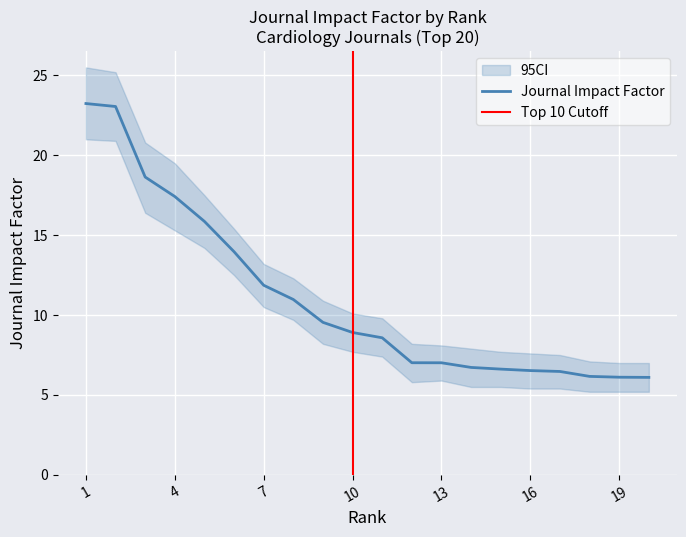

Count the number of categories in the chart.

20